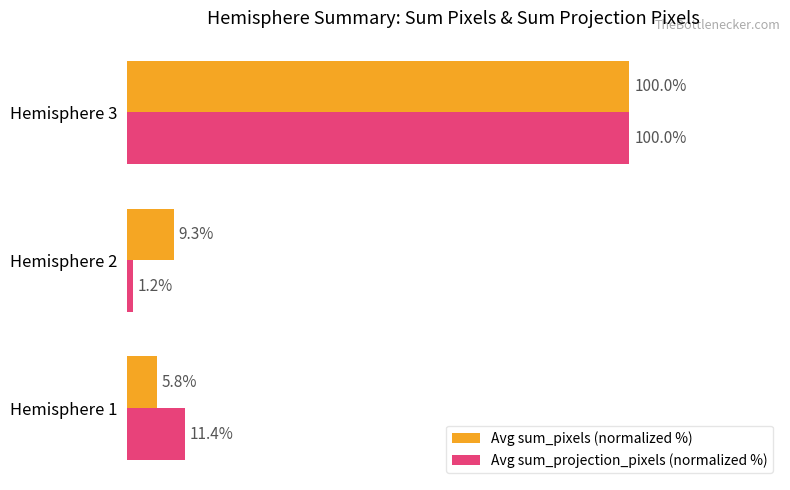

At which category is the sum across all series the highest?

Hemisphere 3